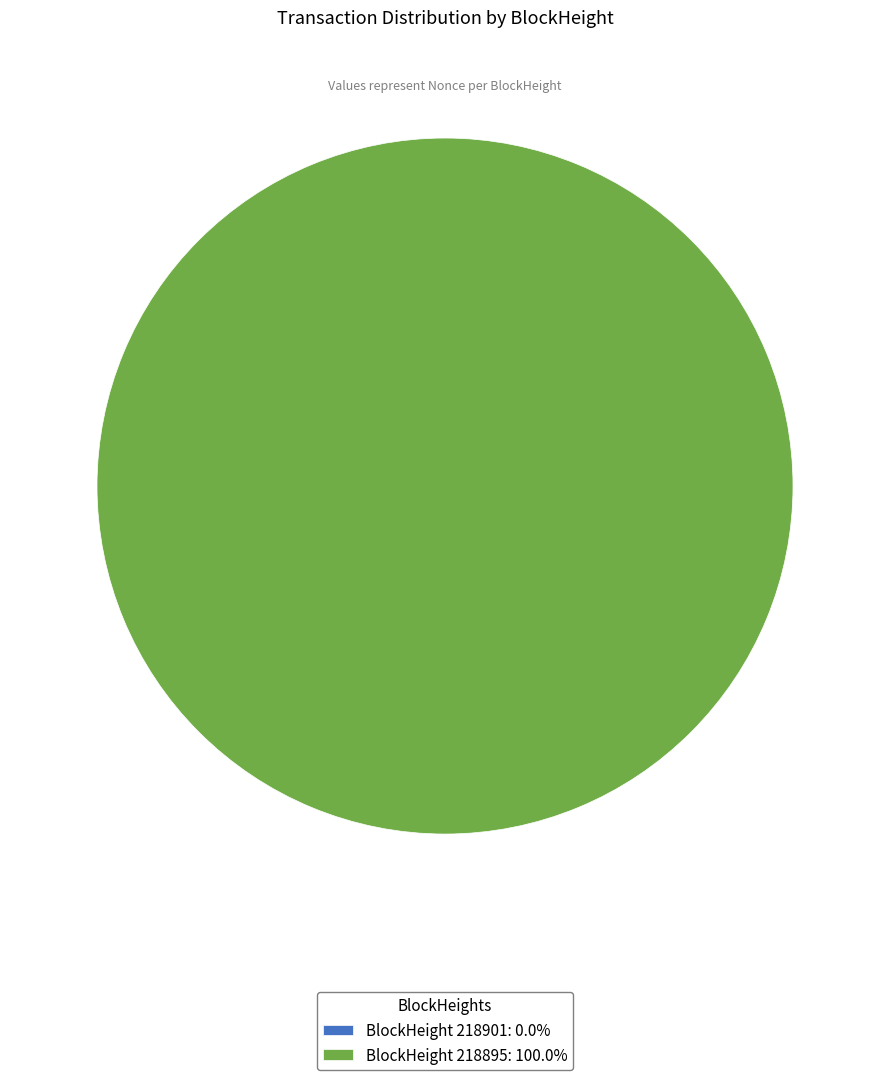

The 218895 slice represents 99% of the pie. True or false?

False